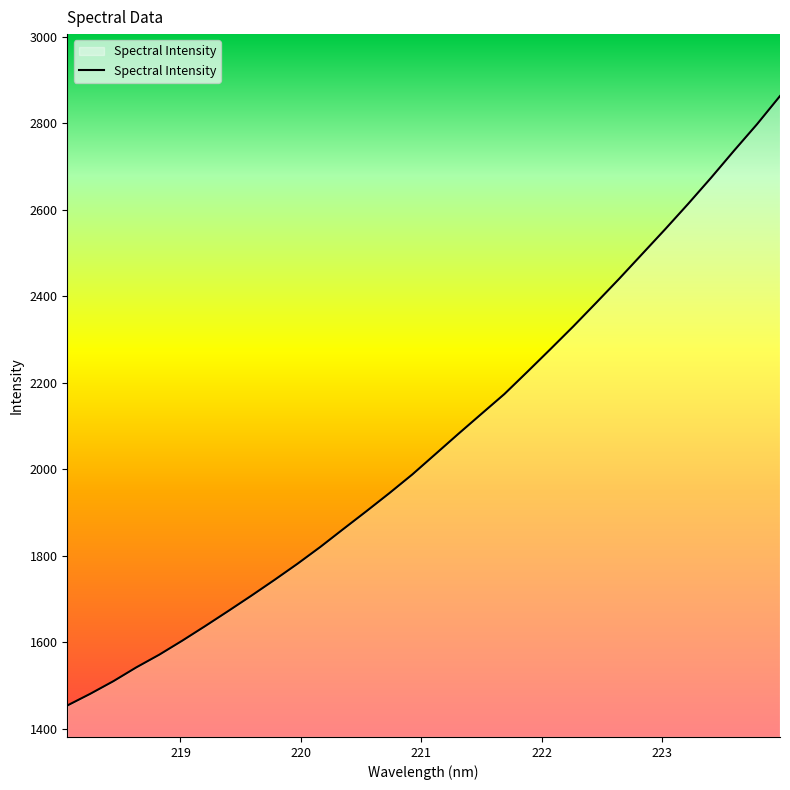

What is the greatest value displayed?

2863.1